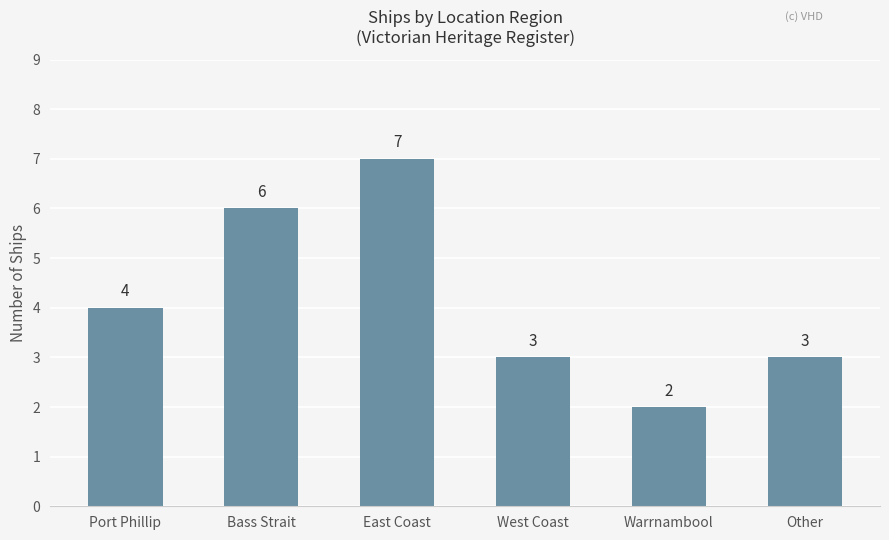

What is the change in value from East Coast to West Coast?

-4